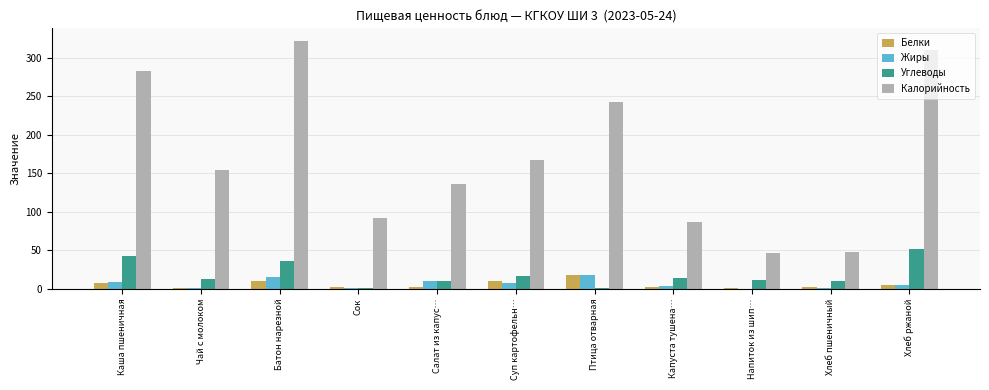

What is the greatest value displayed?

322.2